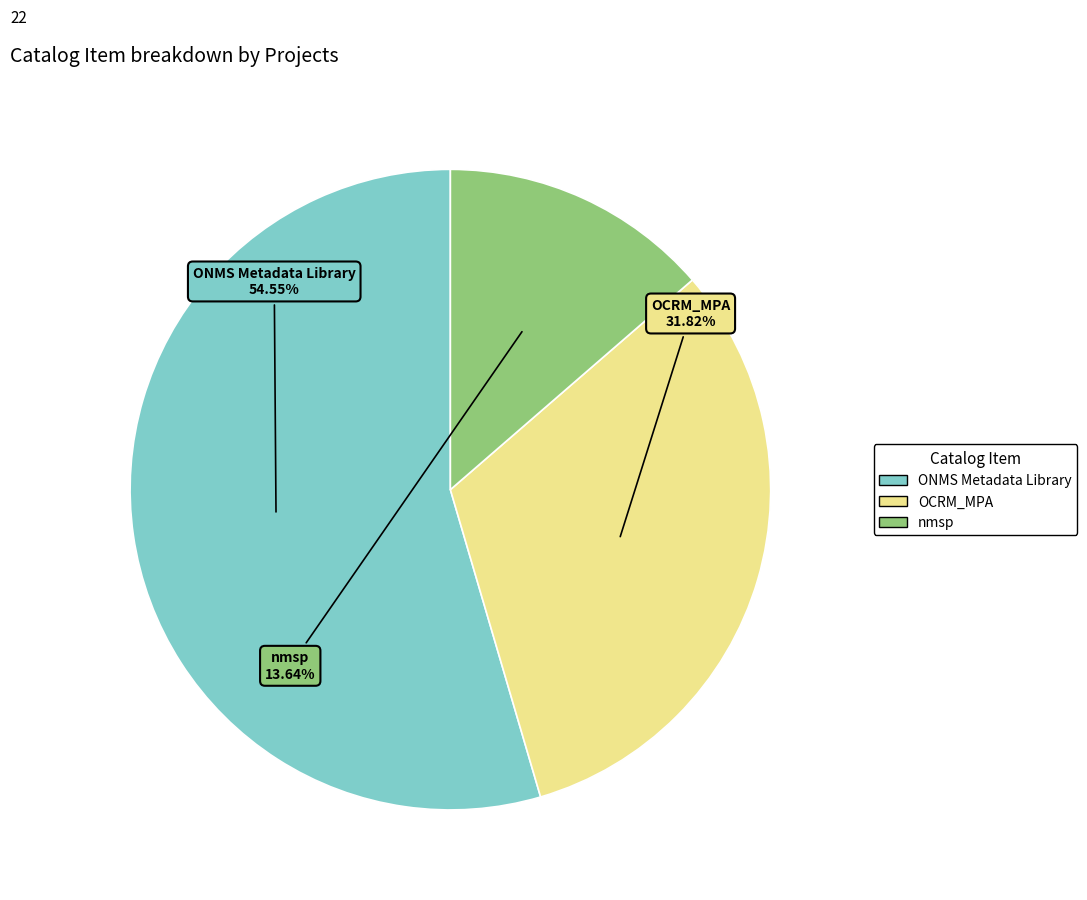

Does any single category account for the majority?

Yes